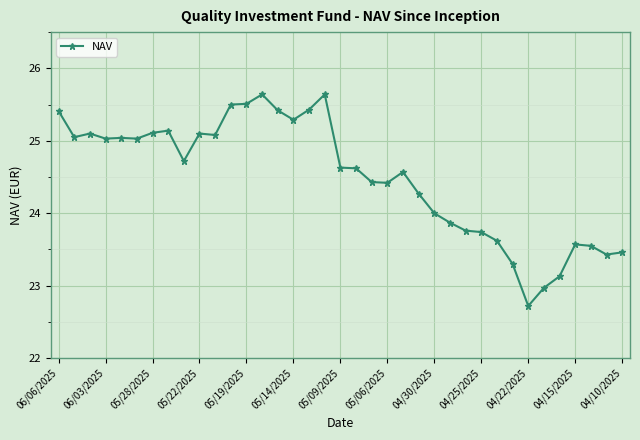

What is the difference between the maximum and minimum values?

2.9